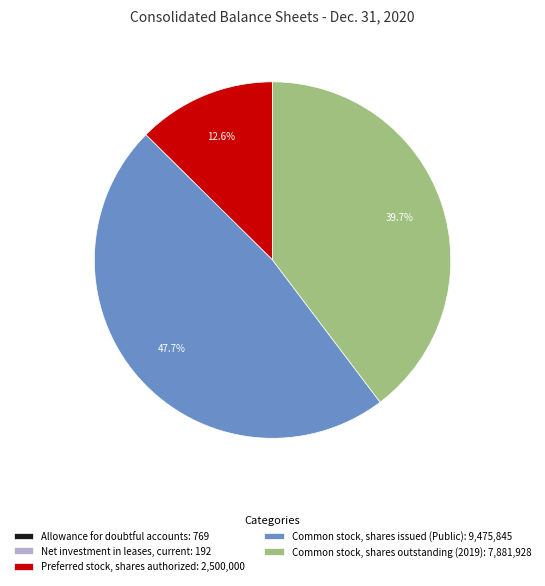

To the nearest percent, what is the difference between the largest and smallest slice percentages?

48%